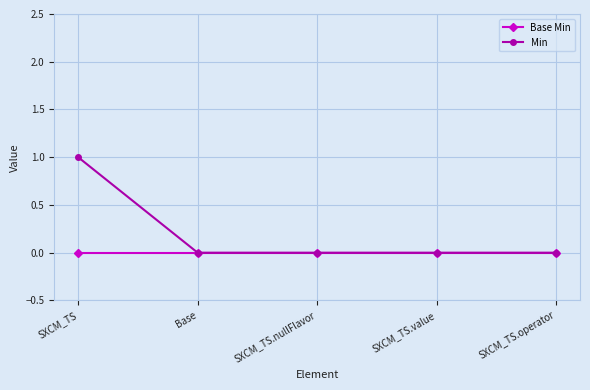

What are all the series names shown in the legend?

Base Min, Min